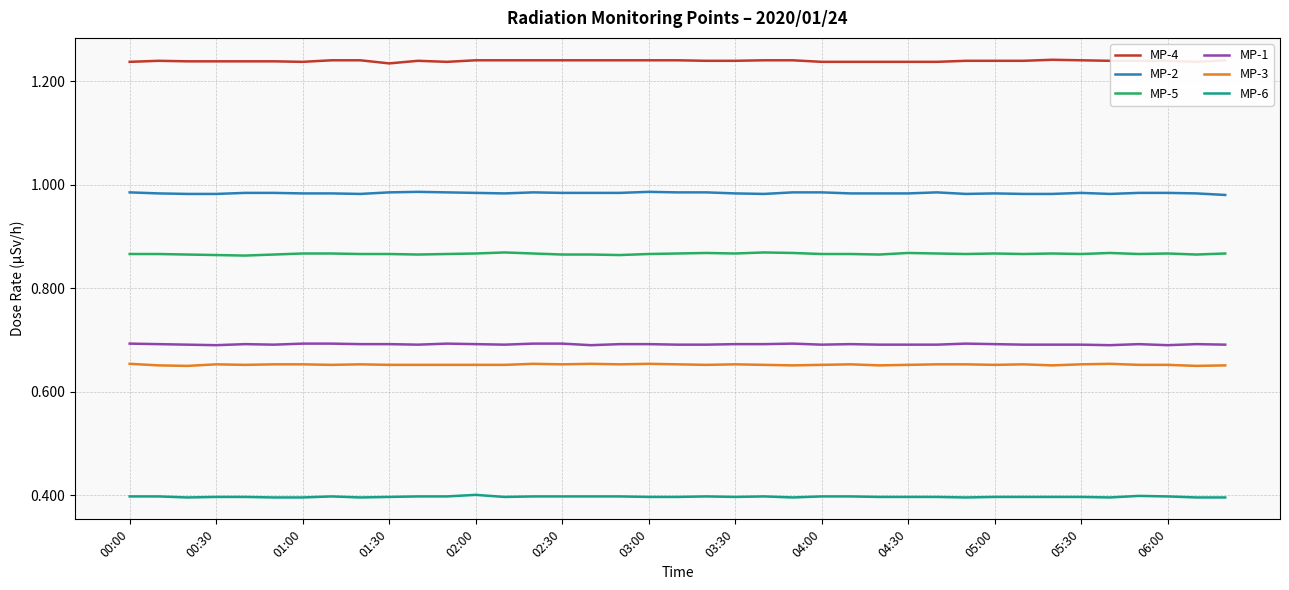

True or false: MP-1 and MP-5 cross at least once.

False